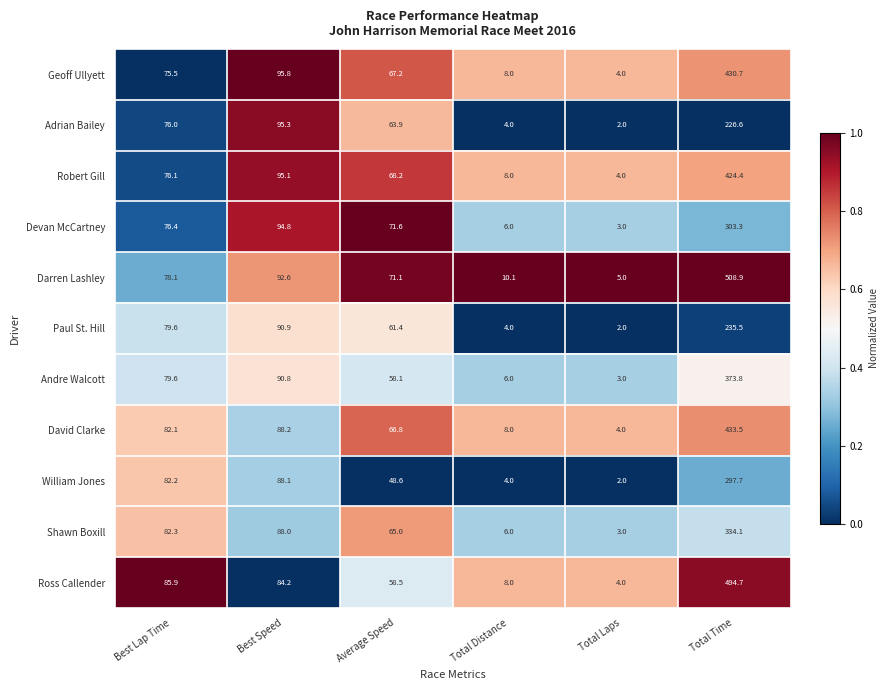

What is the difference between the maximum and minimum values in the Paul St. Hill series?

233.5